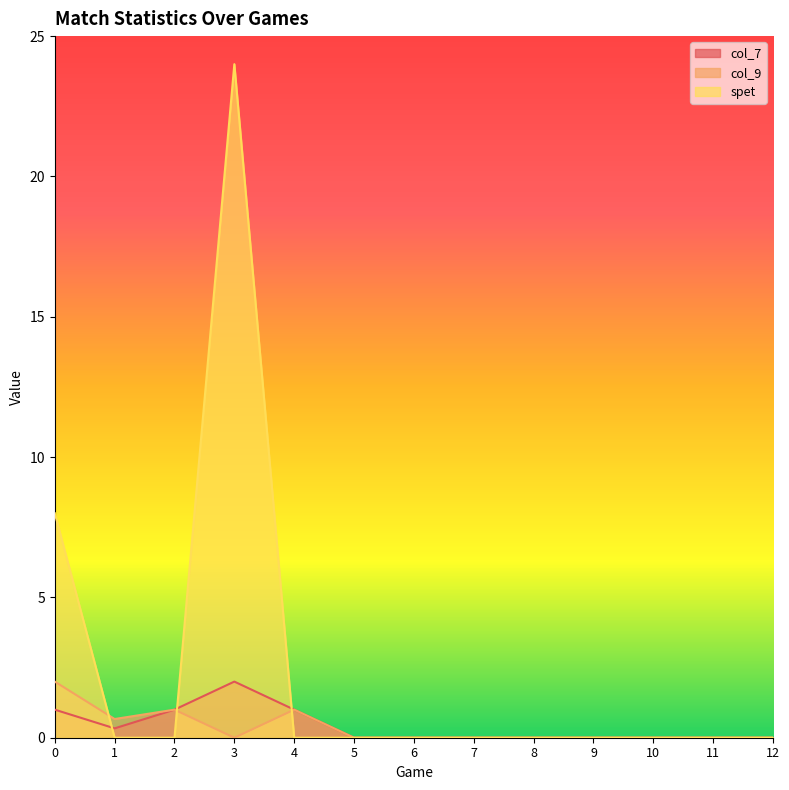

True or false: col_7 and col_9 cross at least once.

False